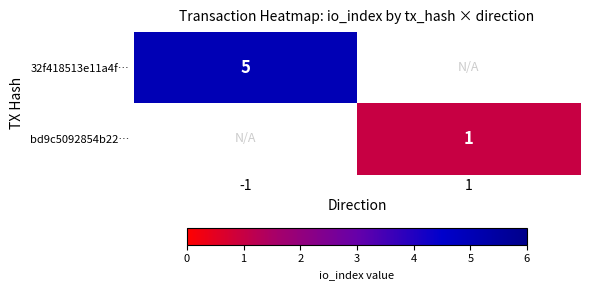

The value of 32f418513e11a4f… at -1 is 8. True or false?

False